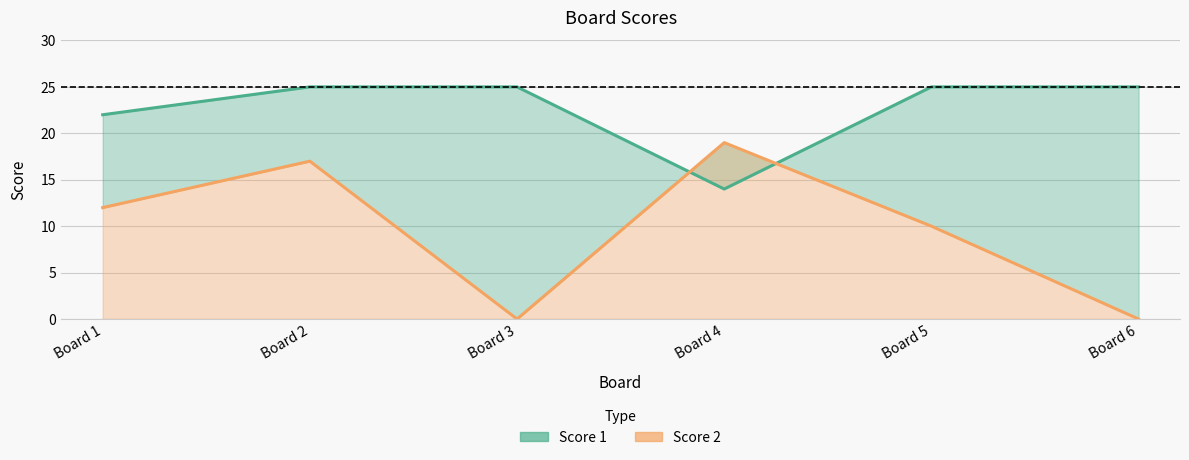

Rank the series at Board 1 from lowest to highest value.

Score 2 line, Score 1 line